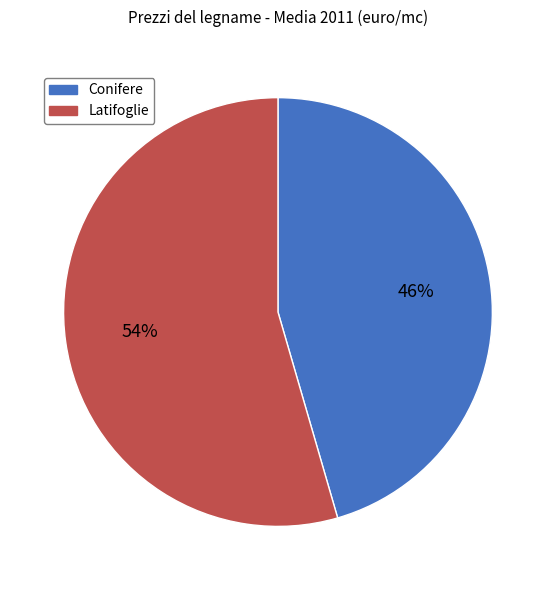

Is it true that Conifere is 56% of the pie?

False